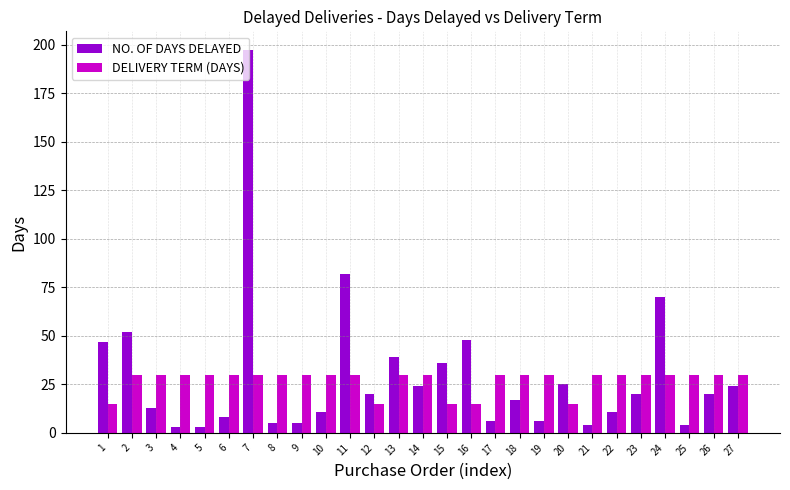

Is the value of NO. OF DAYS DELAYED at 5 greater than the value of DELIVERY TERM (DAYS) at 26?

No